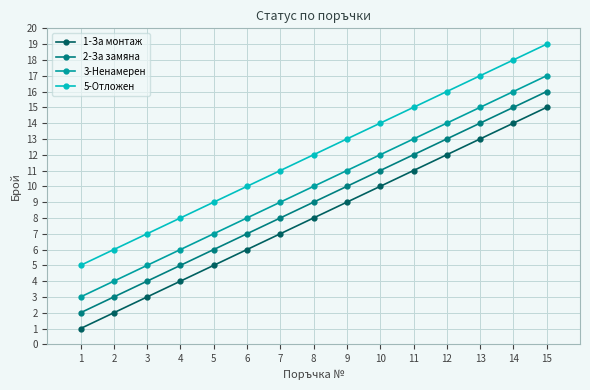

At which category is the sum across all series the highest?

15